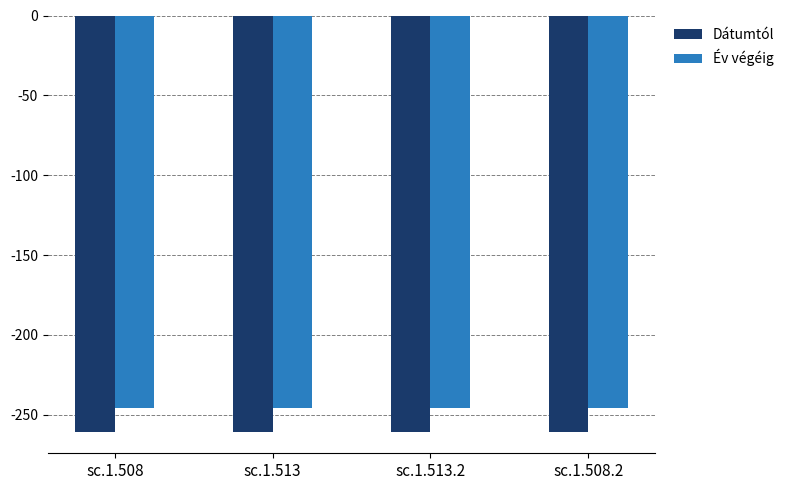

What are all the series names shown in the legend?

Dátumtól, Év végéig